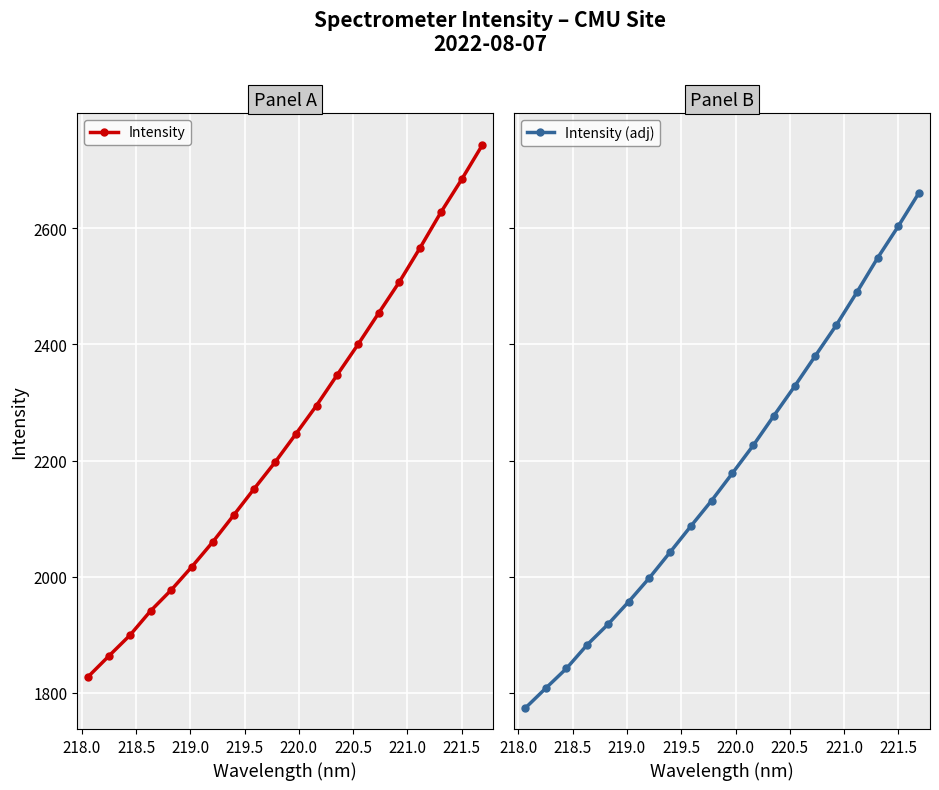

True or false: Intensity (adj) has more than 0 points higher than both neighbors.

False